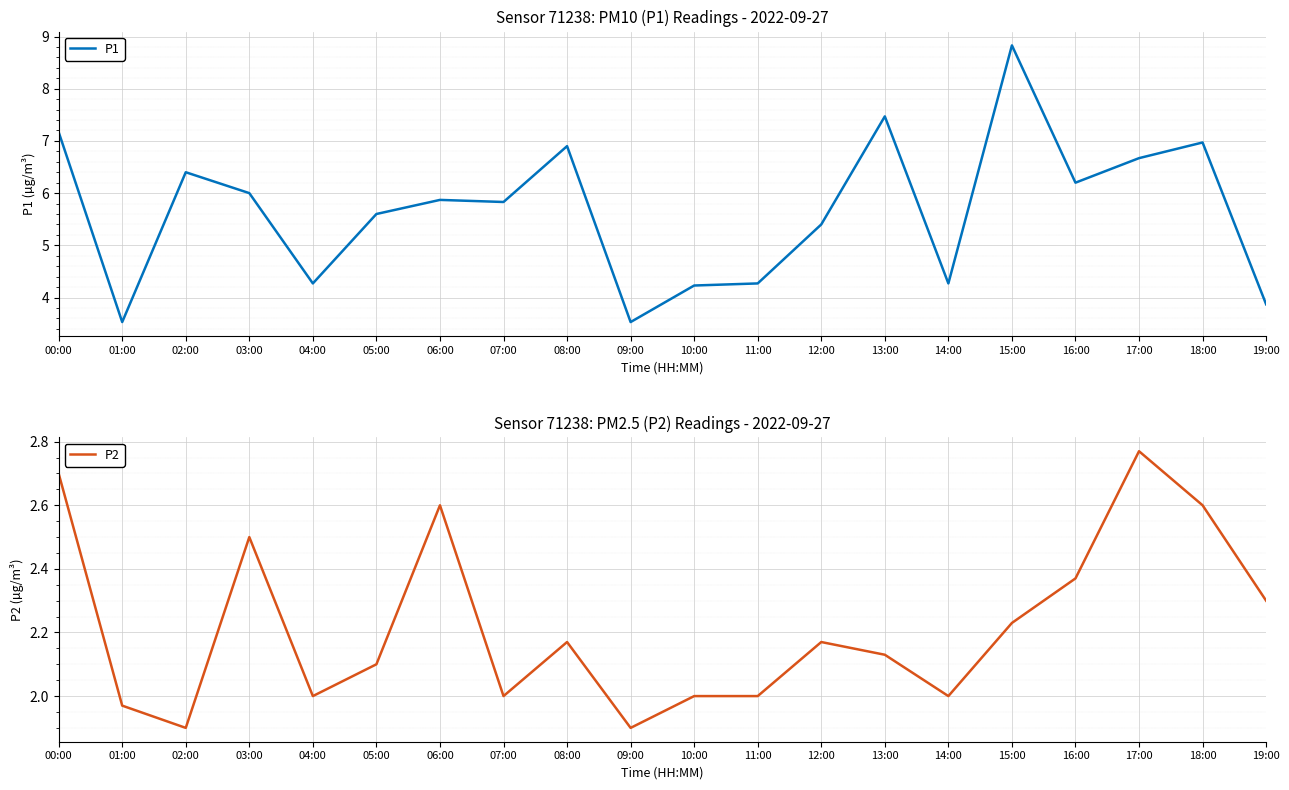

True or false: P2 and P1 intersect in this chart.

False